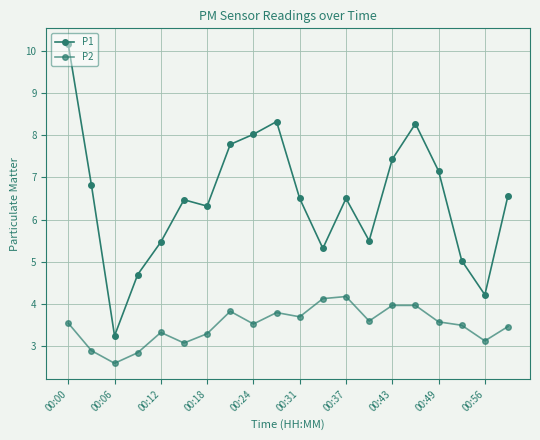

Count the number of data series in this chart.

2